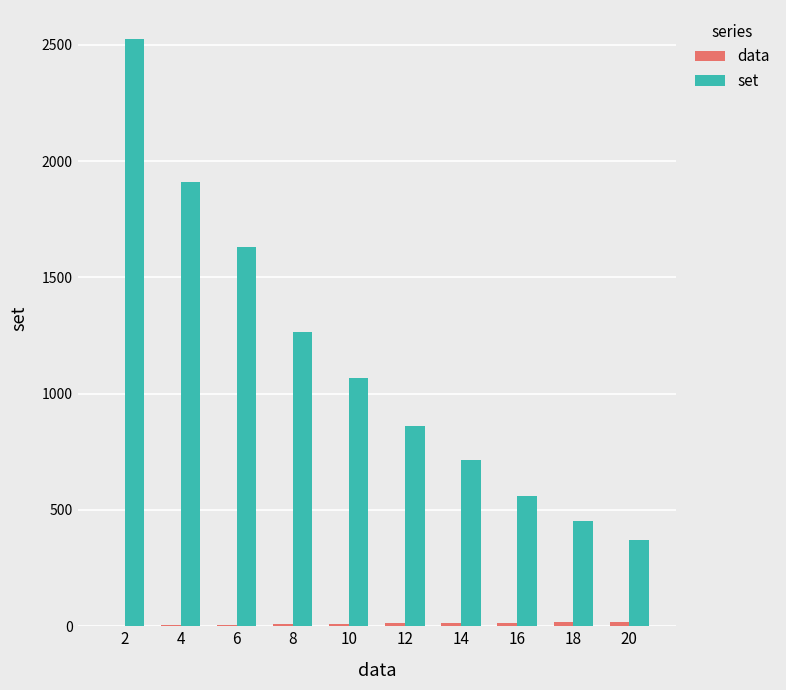

Which series has the largest total across all categories?

set